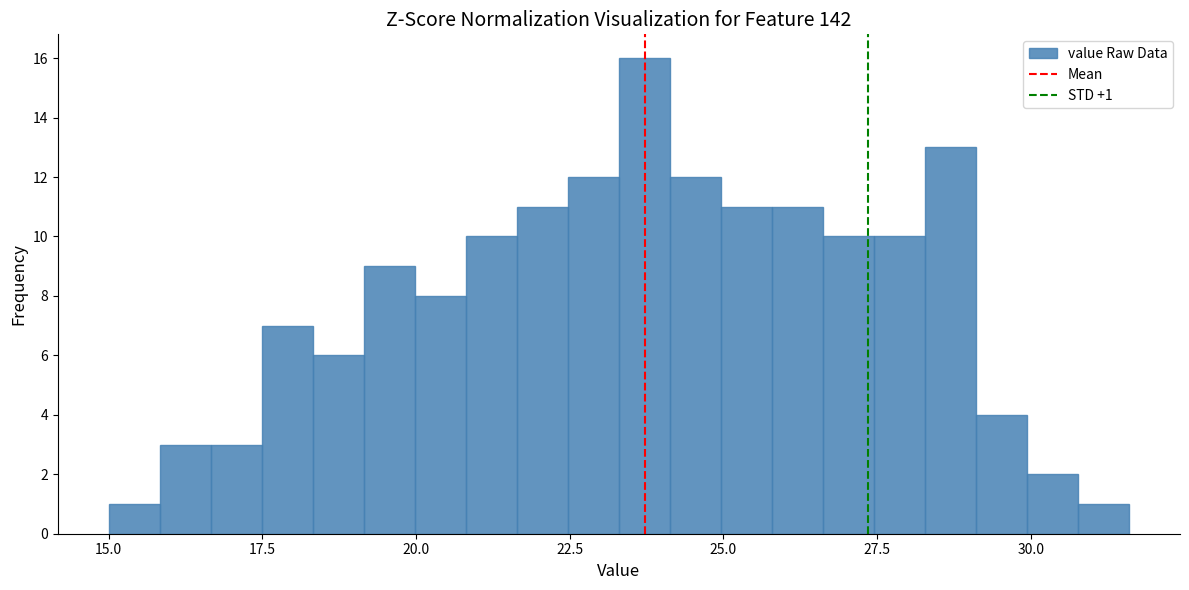

Read against the x-axis, roughly where is the centre of the tallest bar?

23.5